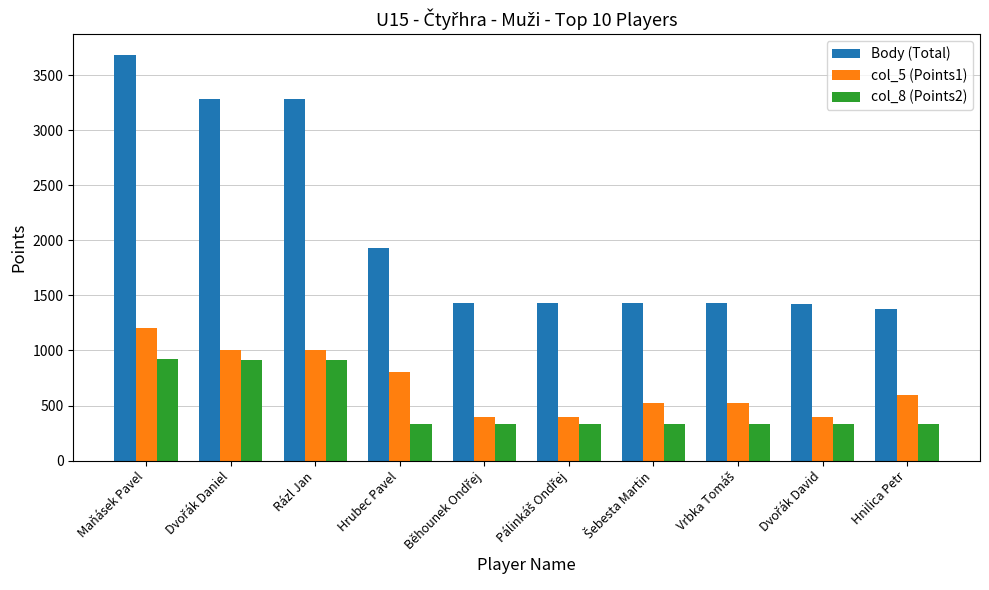

Count the number of data series in this chart.

3